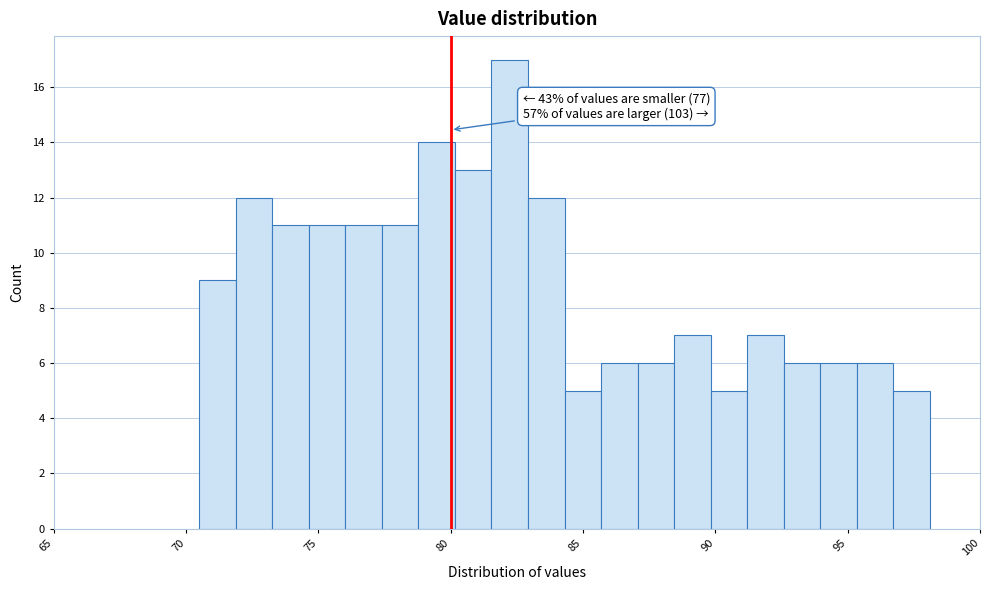

Around what value on the x-axis is the tallest bar? Give the approximate position of its centre, as read against the axis.

82.0